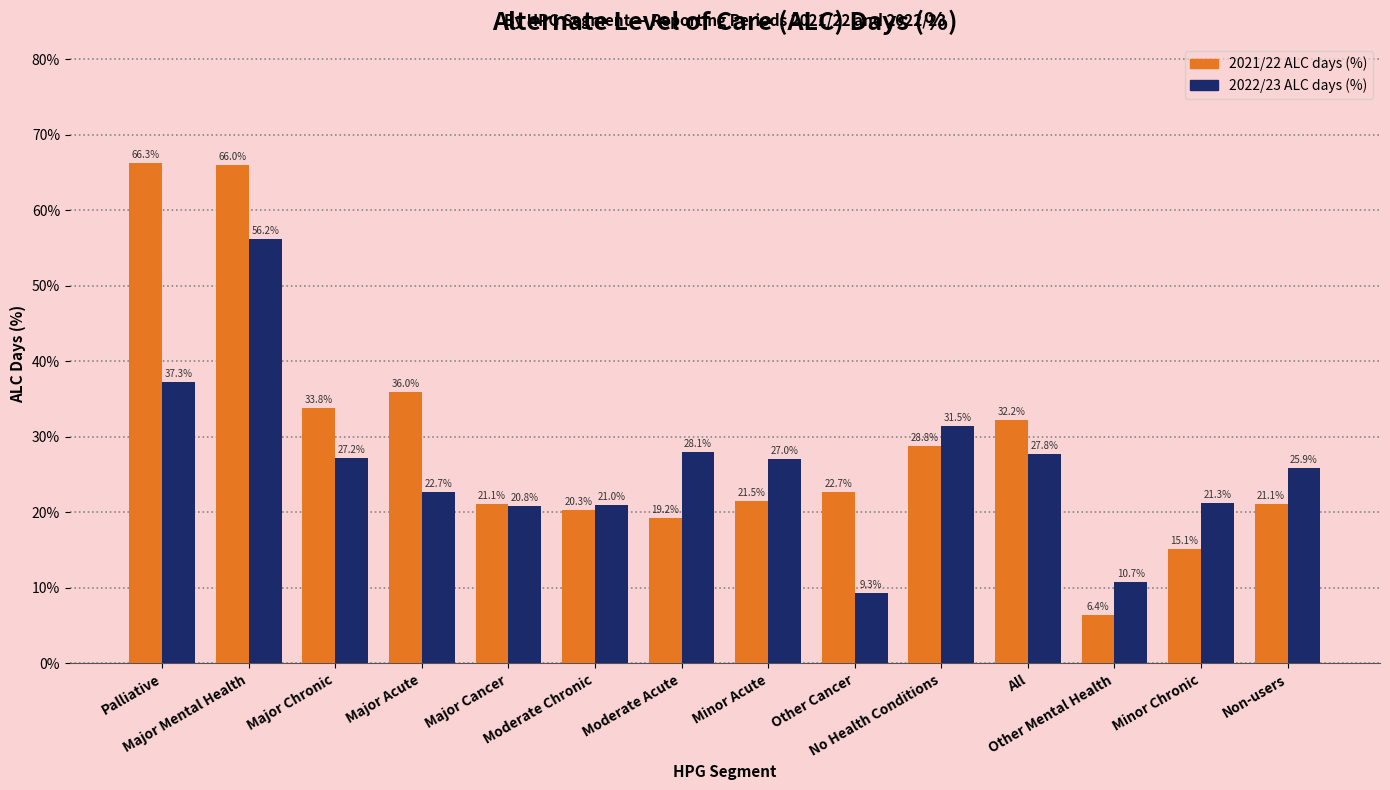

Which series has the widest spread of values?

2021/22 ALC days (%)